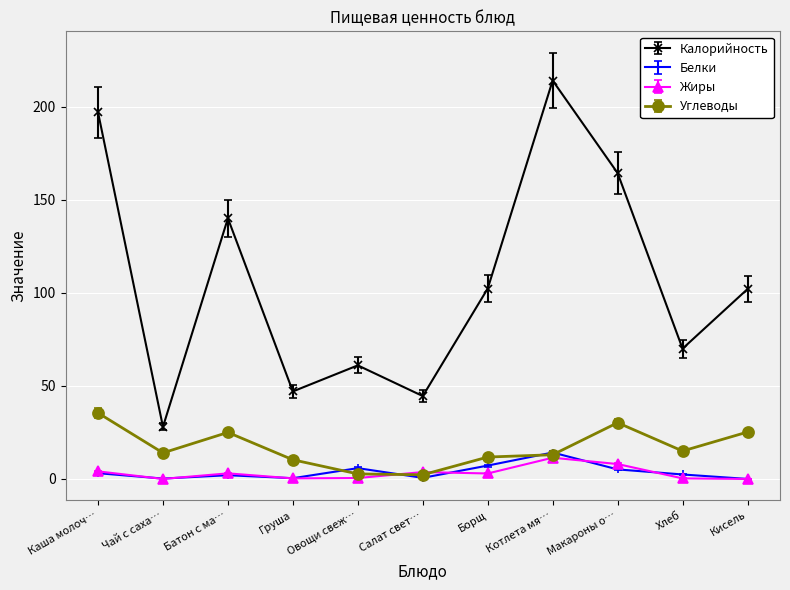

What is the average value of the Белки series?

3.7